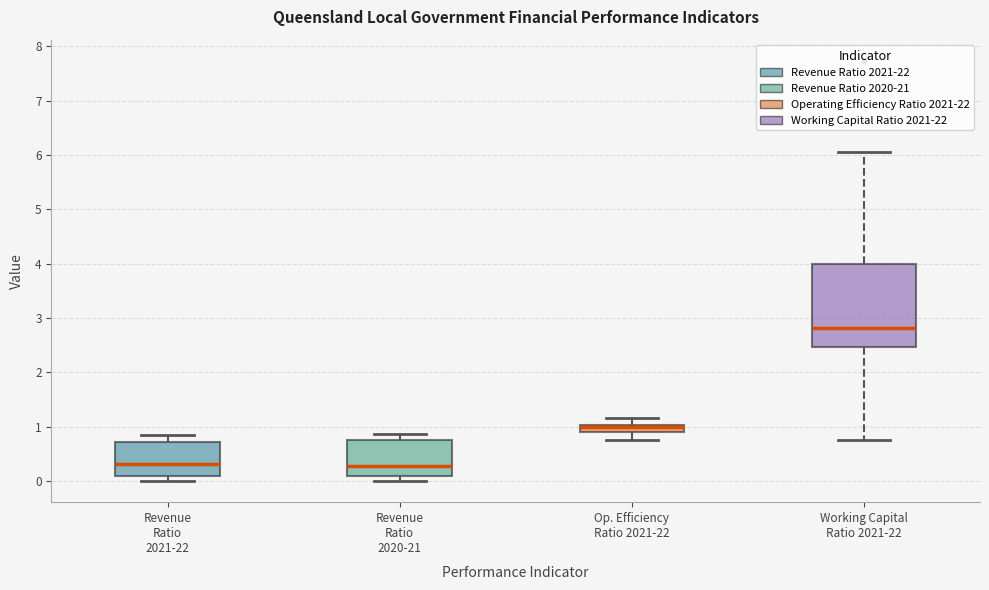

Which box has the highest median line?

Working Capital Ratio 2021-22